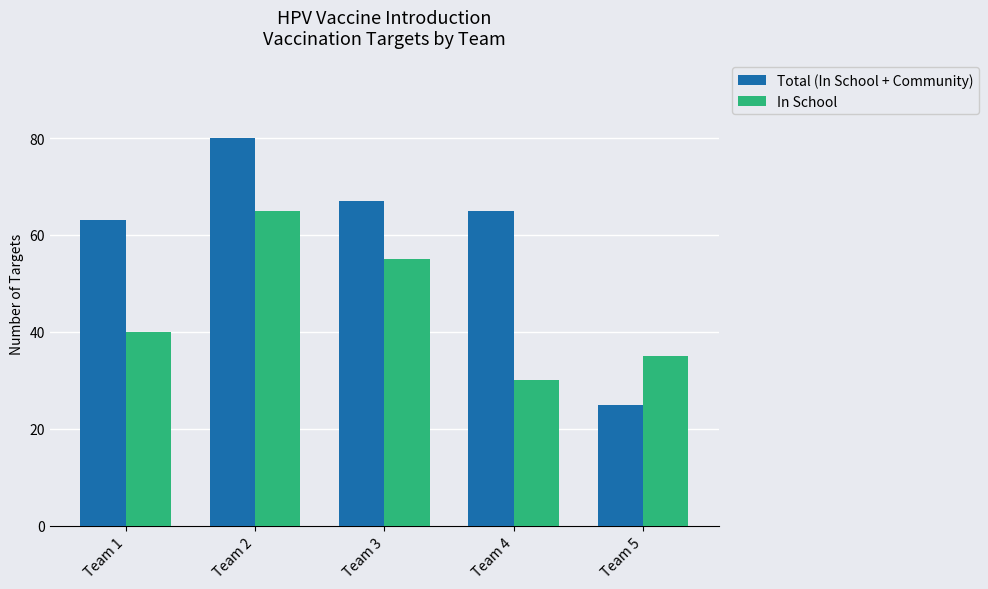

How many distinct data groups are displayed?

2